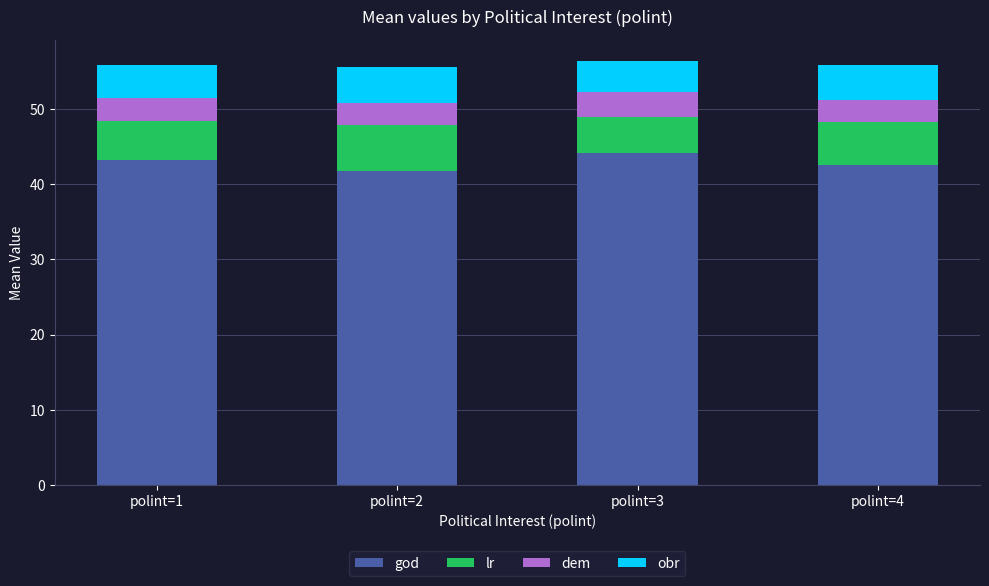

What are all the series names shown in the legend?

god, lr, dem, obr